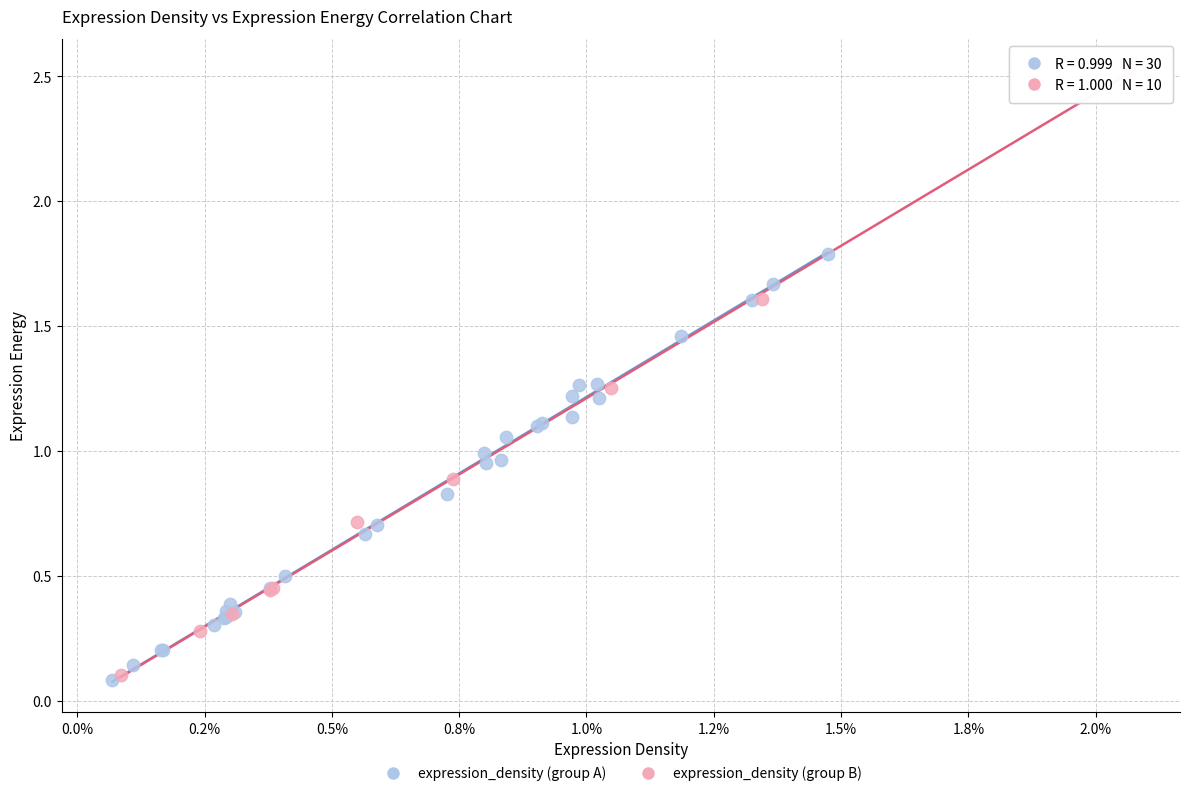

Which series contains the highest Y value?

expression_density (group B)